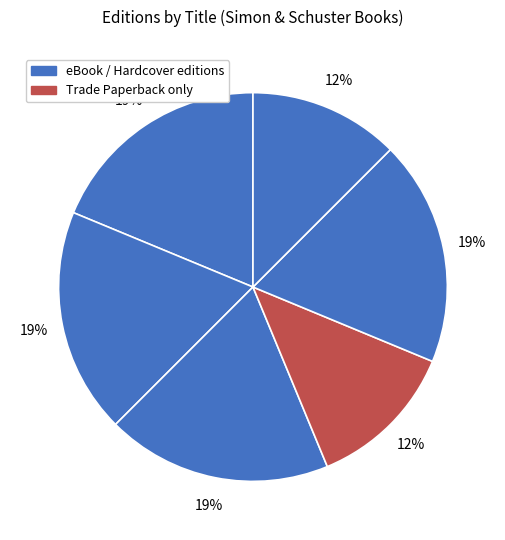

How many slices are in this pie chart?

6